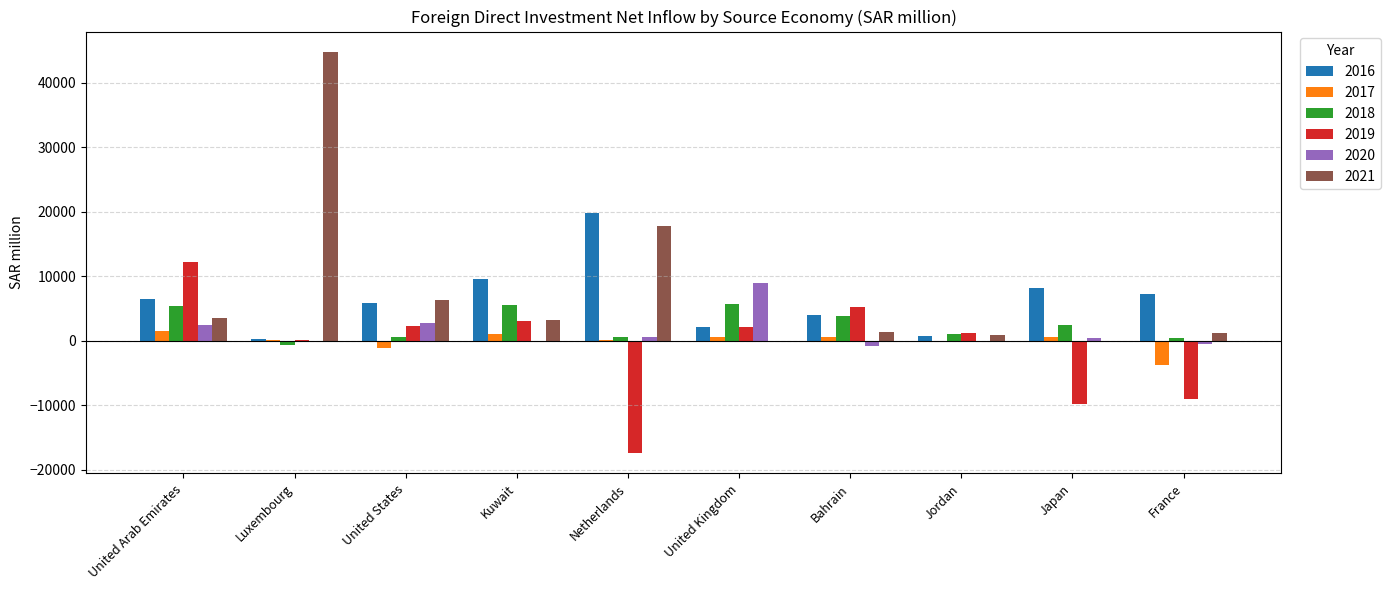

Where does the 2016 series first go above 6522?

United Arab Emirates